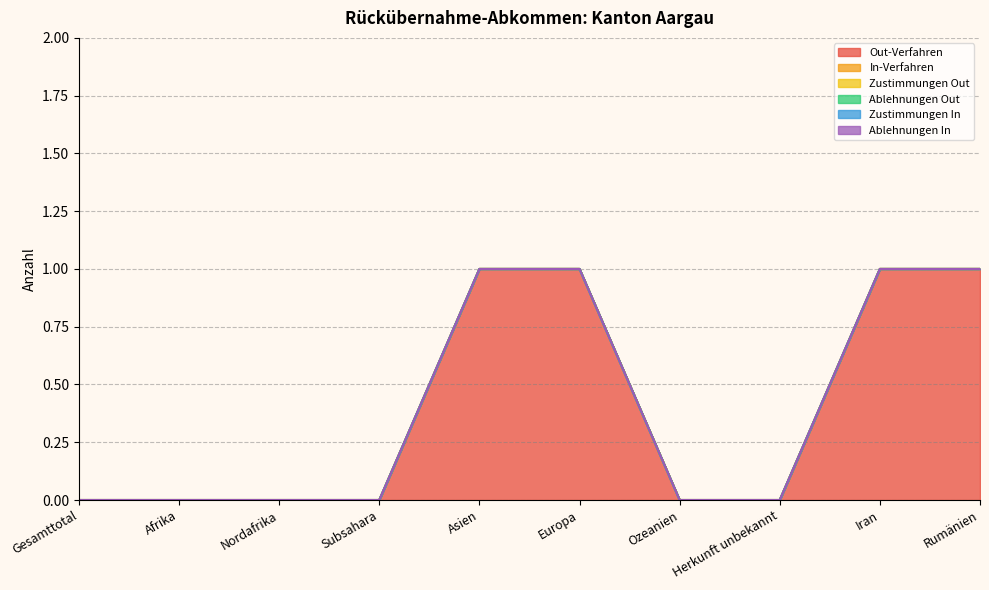

What is the total value across all series at Rumänien?

1